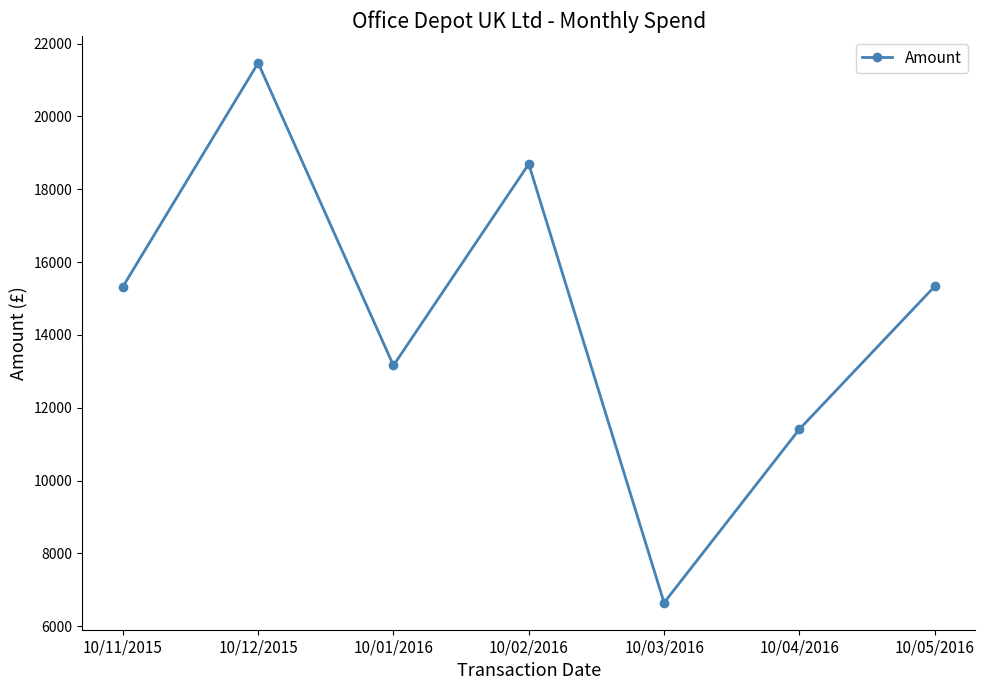

What is the label of the 2nd point from the right?

10/04/2016